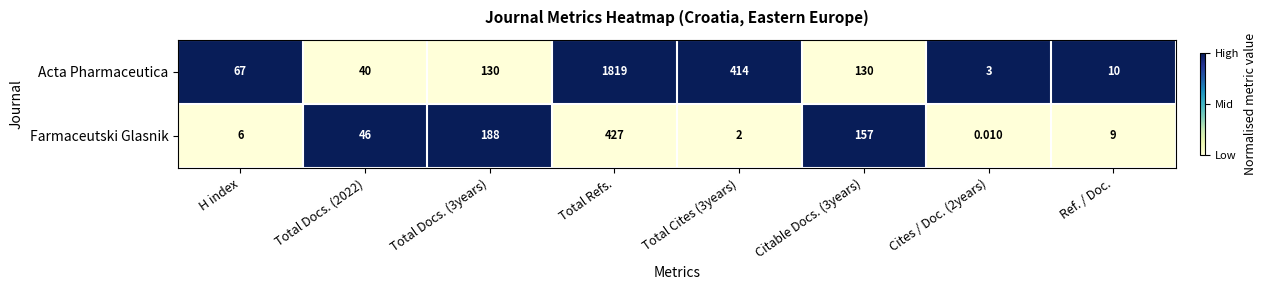

Which series has the largest range (max minus min)?

Acta Pharmaceutica